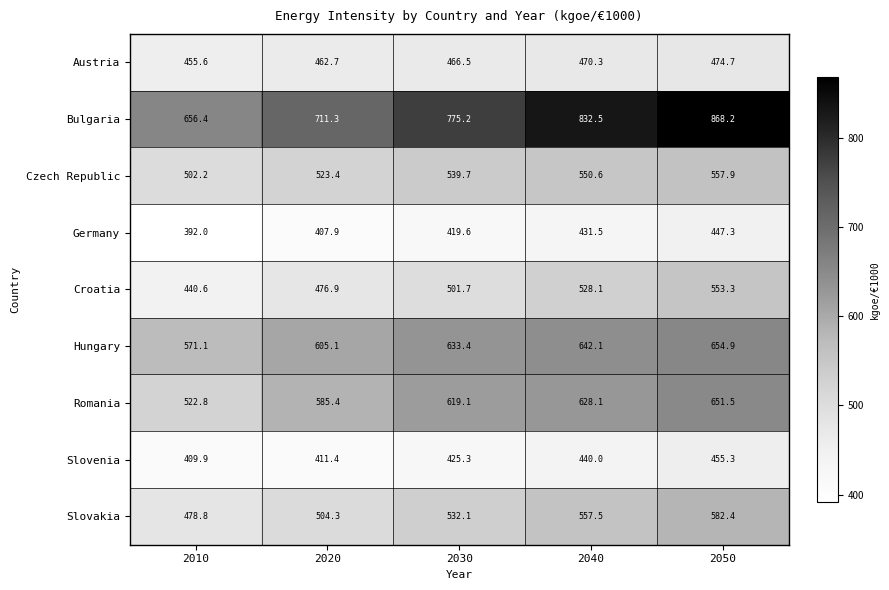

Which series has the largest total across all categories?

Bulgaria